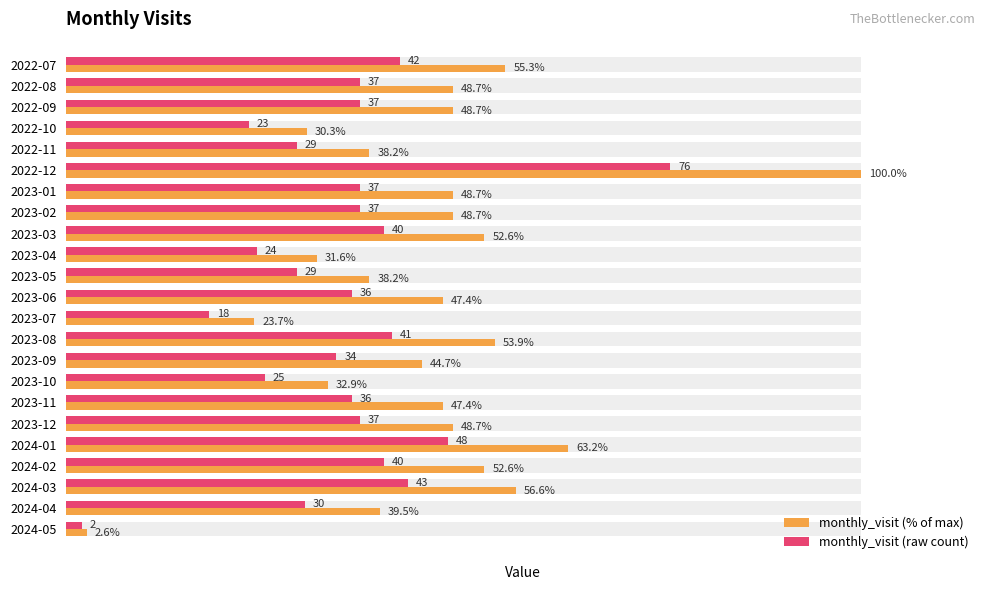

Read the monthly_visit (% of max) value at 2024-04.

39.5